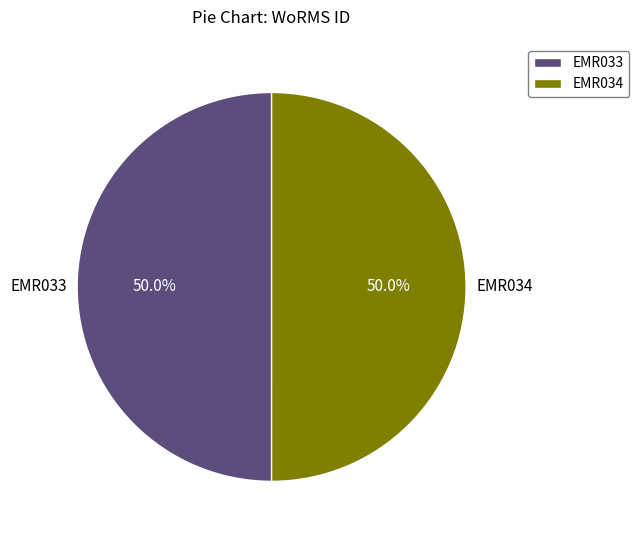

What is the total percentage of EMR033 and EMR034?

100.0%